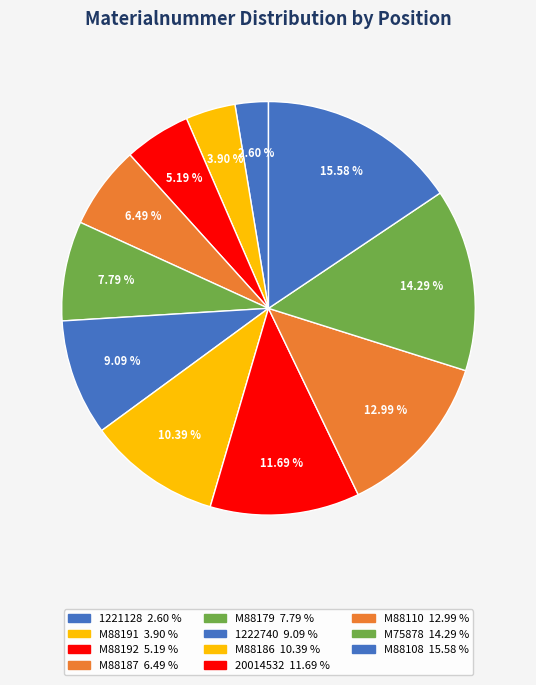

How much of the chart is everything except M88186?

89.6%